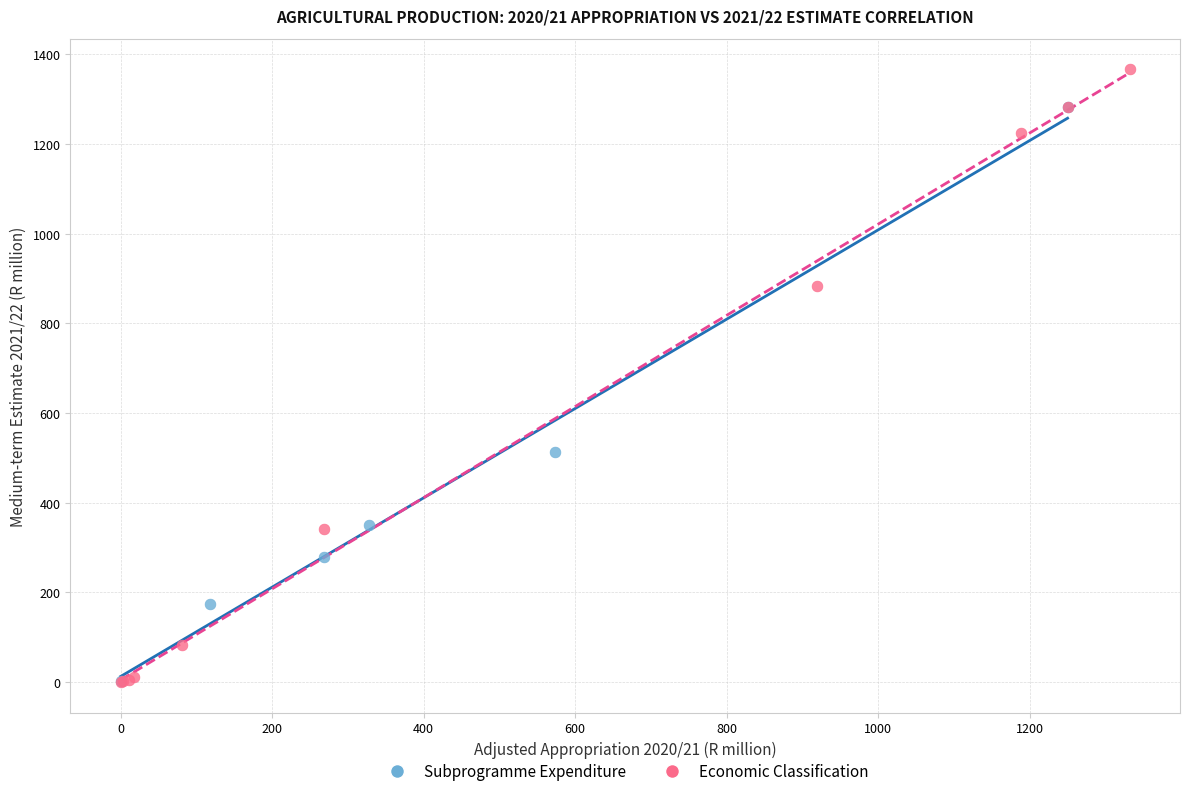

Which series reaches the maximum Y coordinate?

Economic Classification